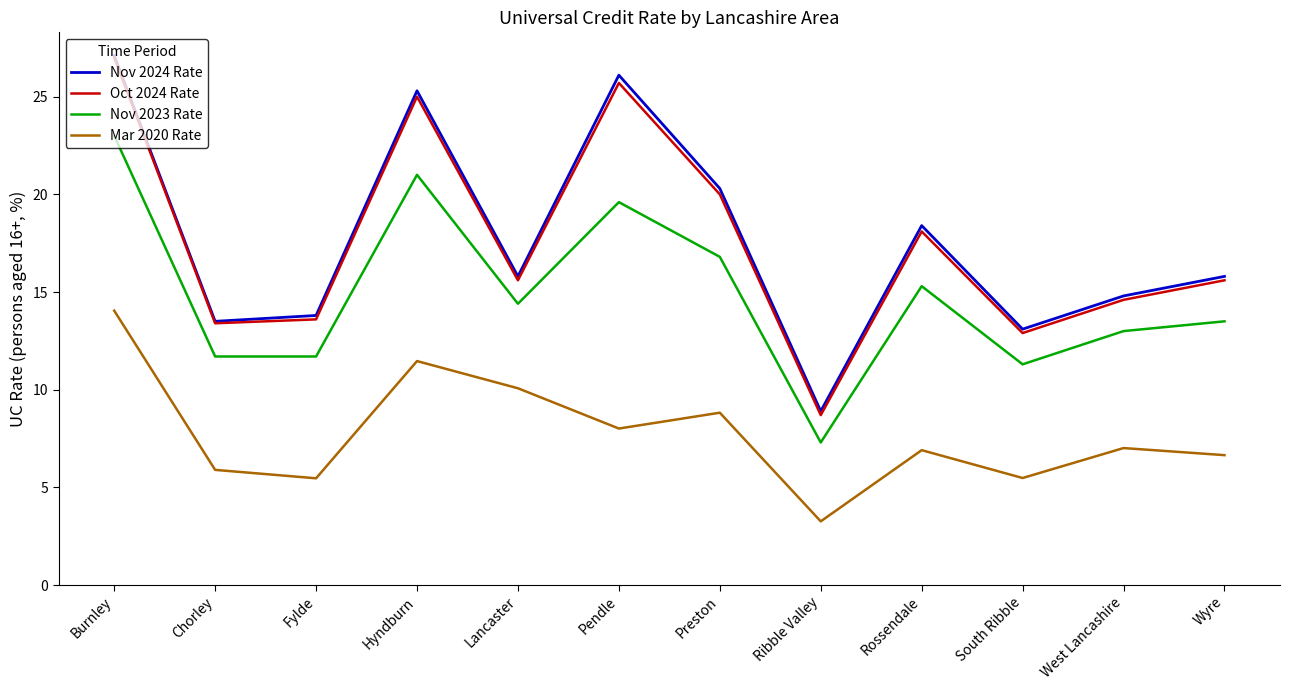

What is the minimum value for Nov 2023 Rate?

7.3